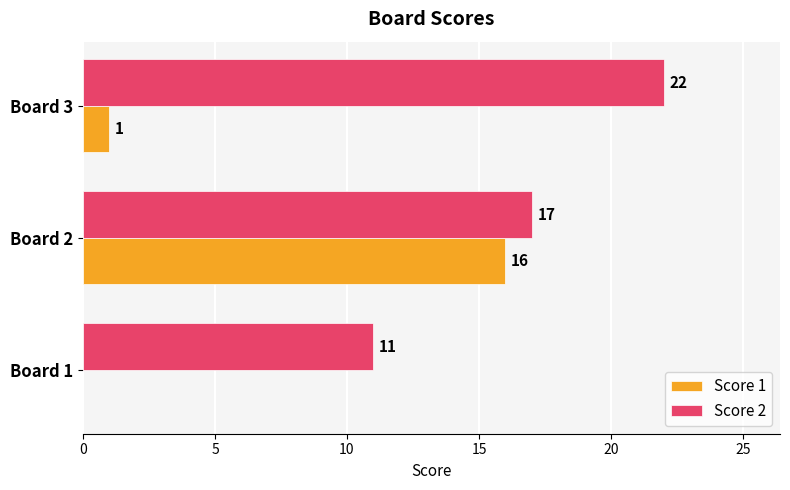

Which series has the largest range (max minus min)?

Score 1